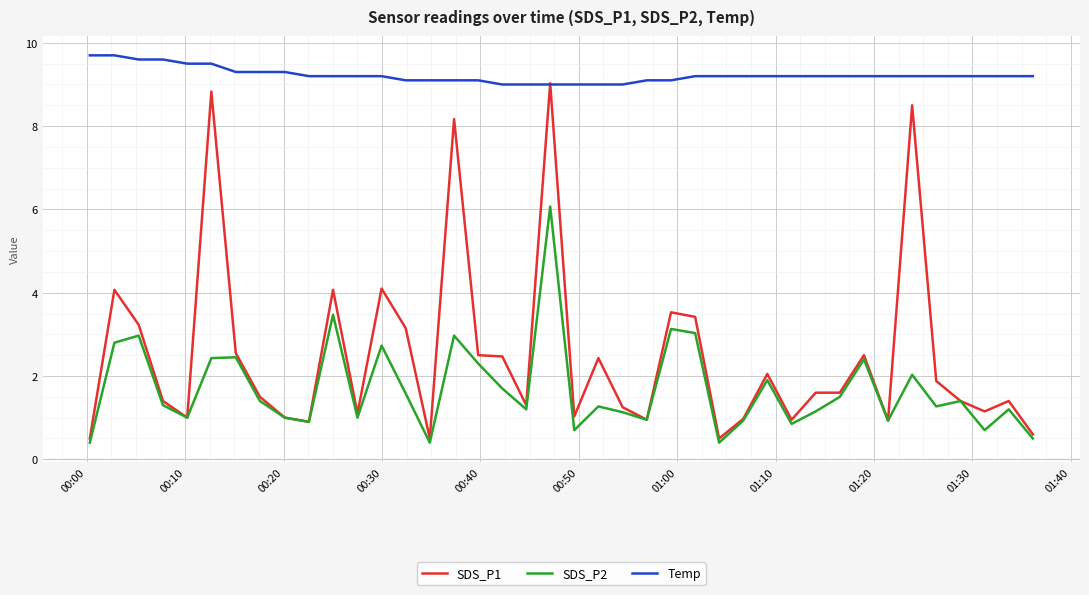

Which series has the largest total across all categories?

Temp